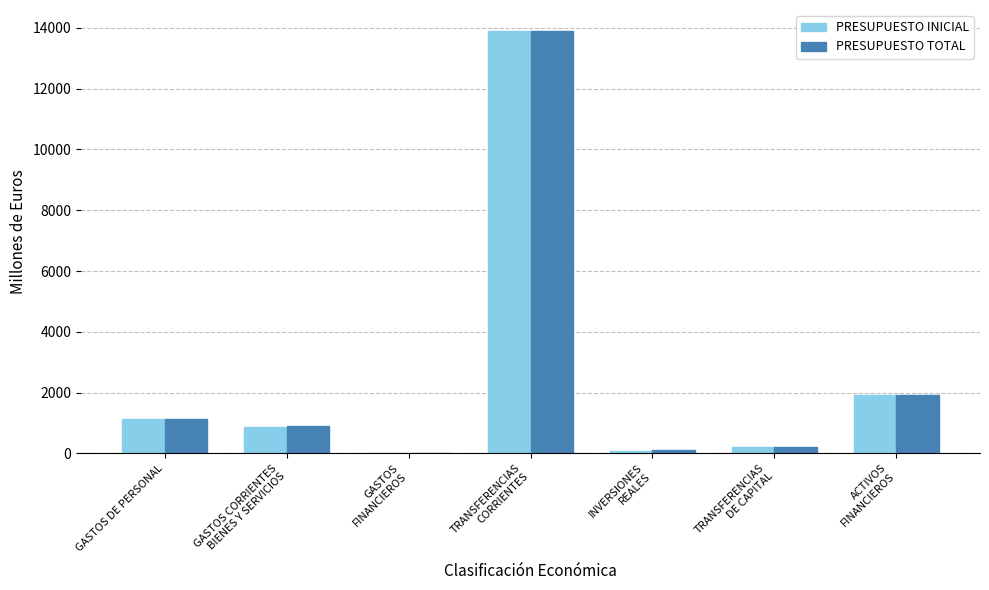

Is the value of PRESUPUESTO TOTAL at TRANSFERENCIAS
DE CAPITAL greater than the value of PRESUPUESTO INICIAL at GASTOS DE PERSONAL?

No